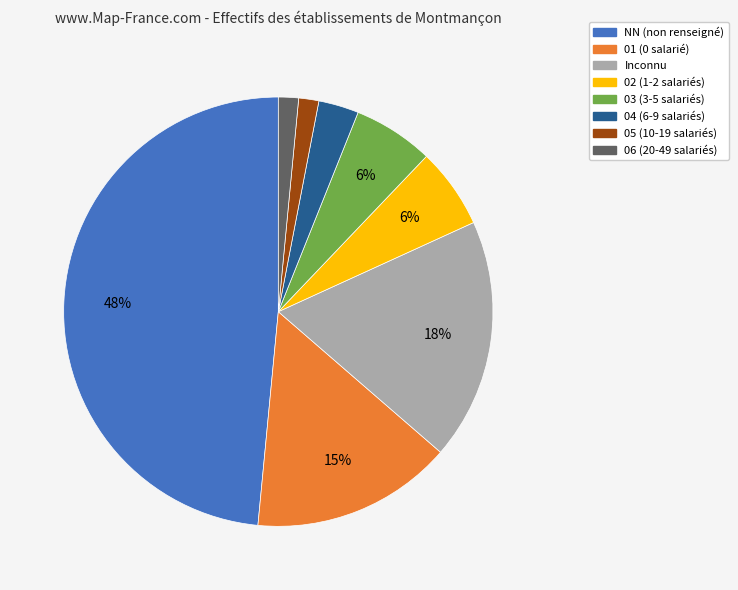

Does any single category account for the majority?

No